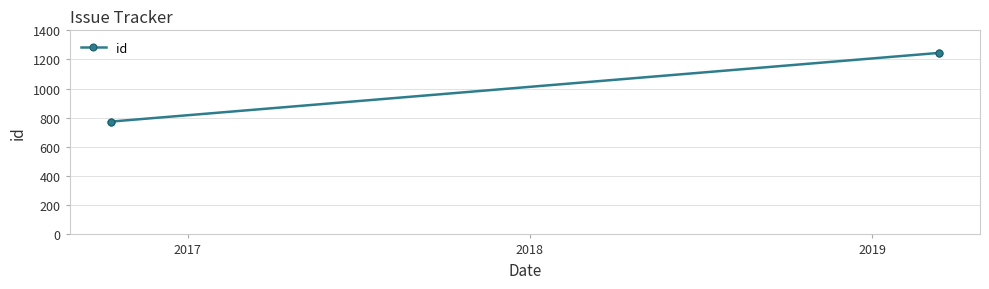

What is the value of the 1st point from the left?

773